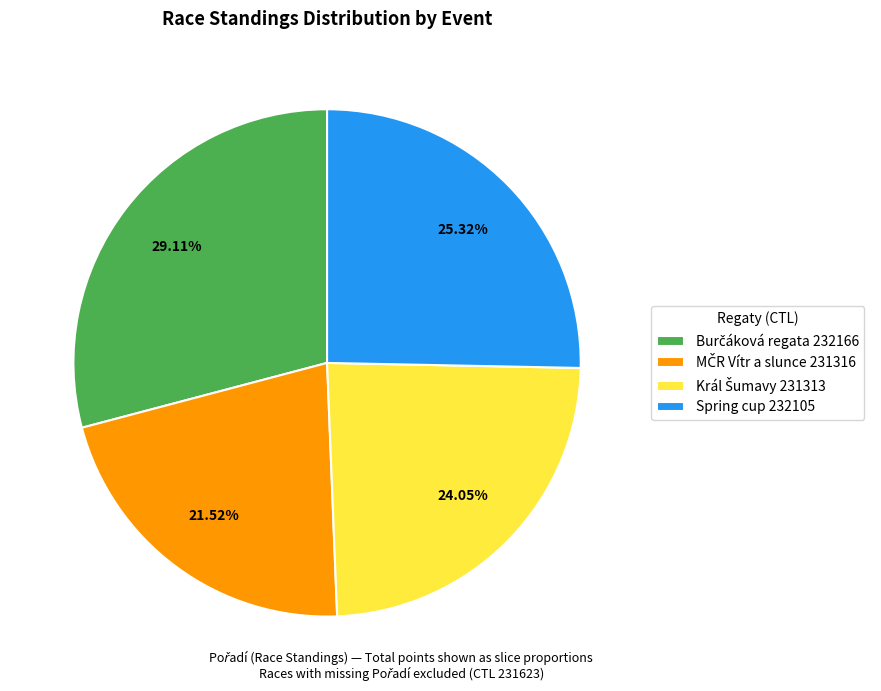

Does any single category account for the majority?

No